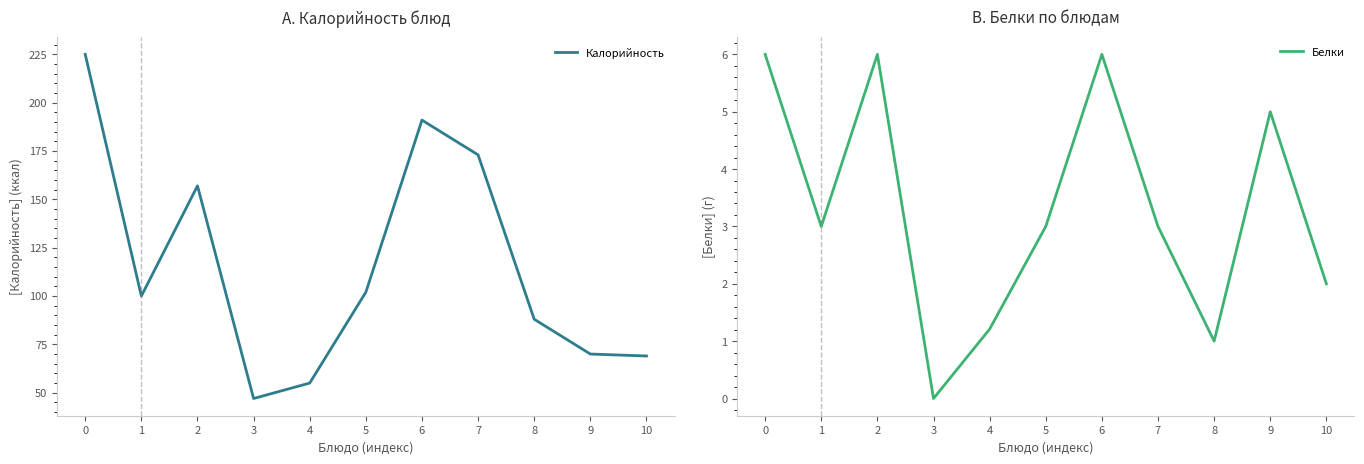

At which category does Калорийность reach its first local peak?

2